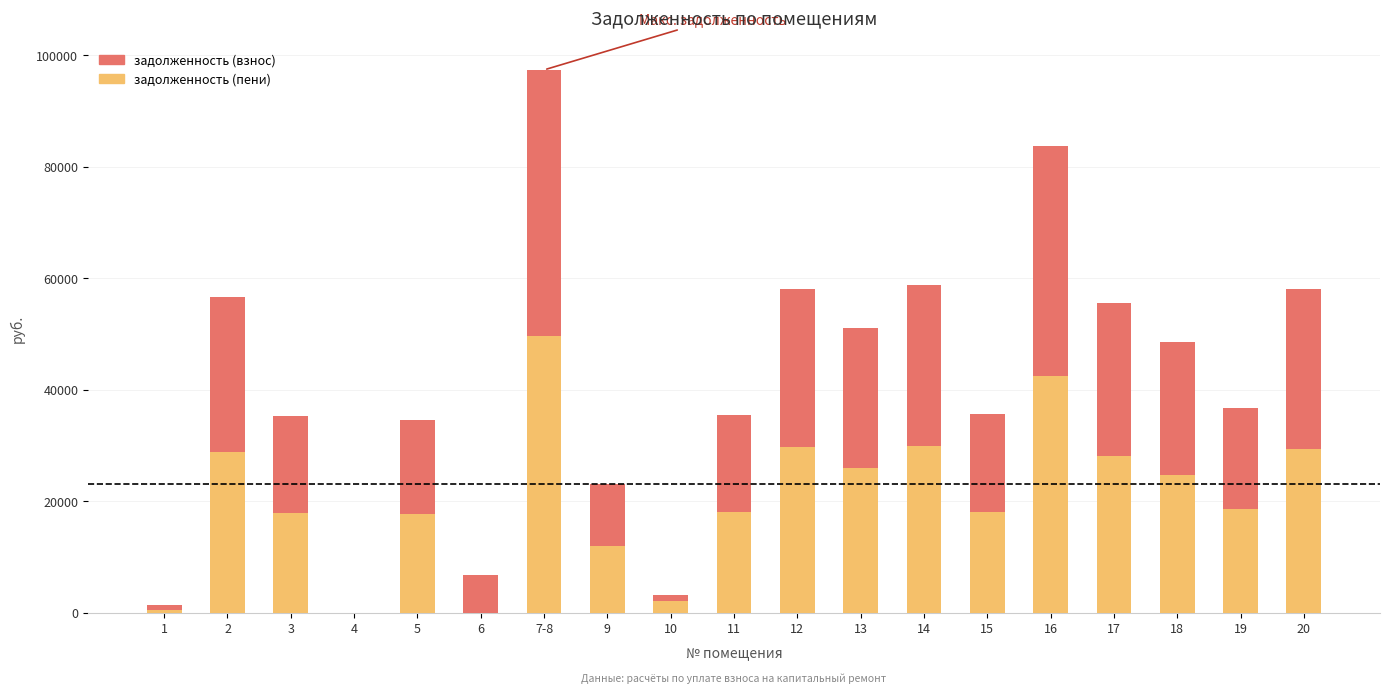

Which category has the highest value in the задолженность (пени) series?

7-8